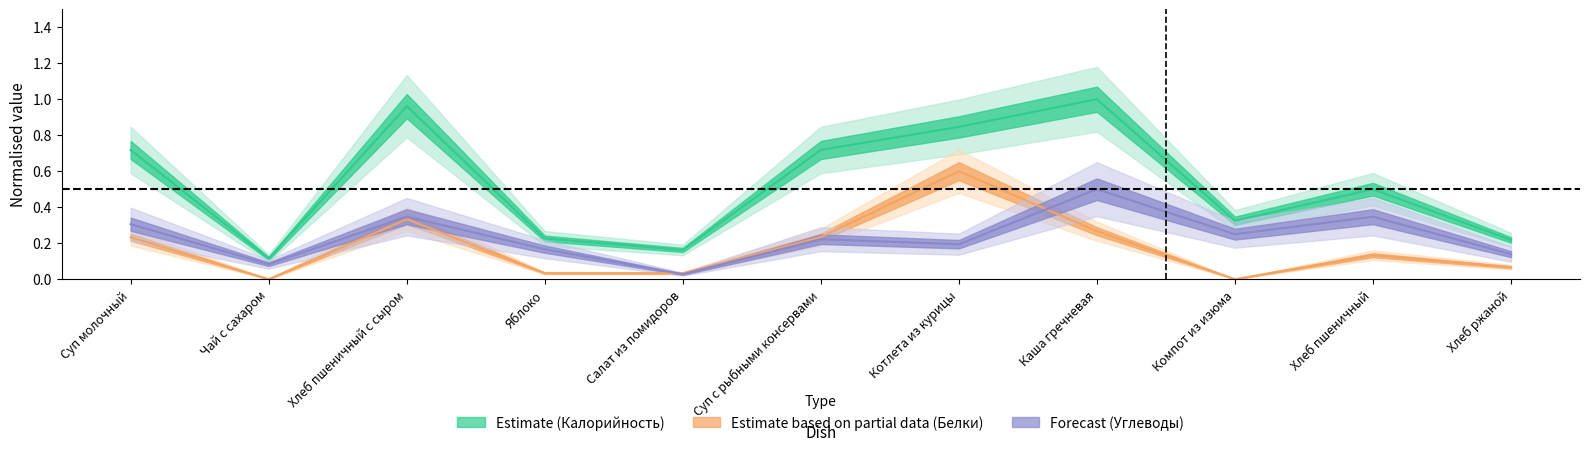

What is the sum of the Калорийность values at Хлеб ржаной and Чай с сахаром?

0.3